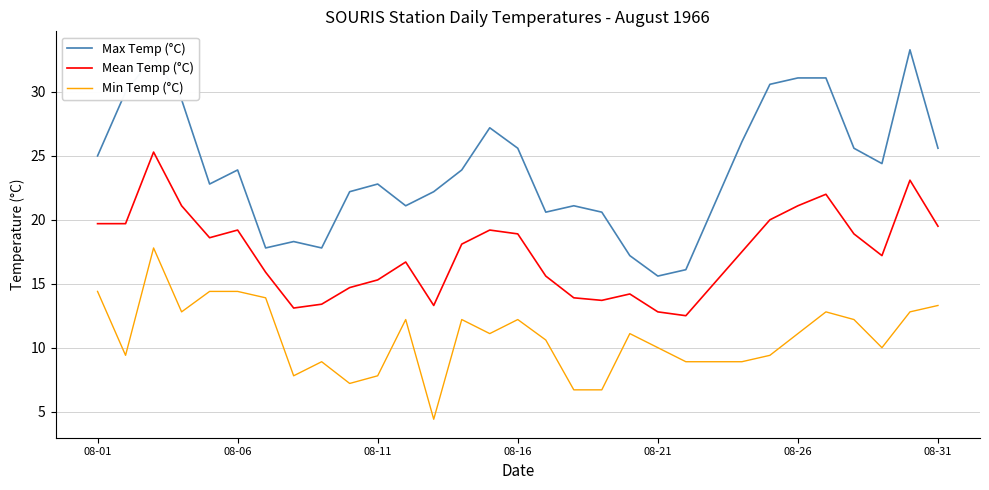

Rank the series by their average value, from highest to lowest.

Max Temp (°C), Mean Temp (°C), Min Temp (°C)